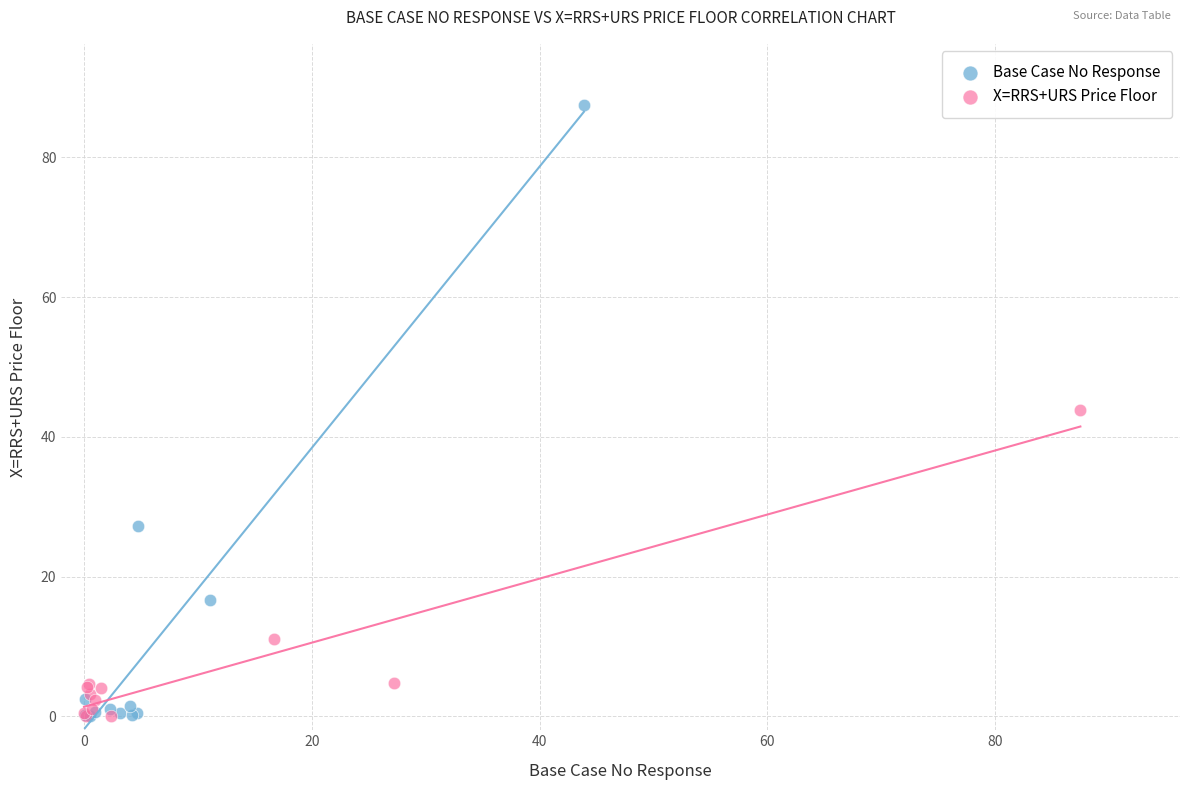

Which series has the largest Y range (max minus min)?

Base Case No Response